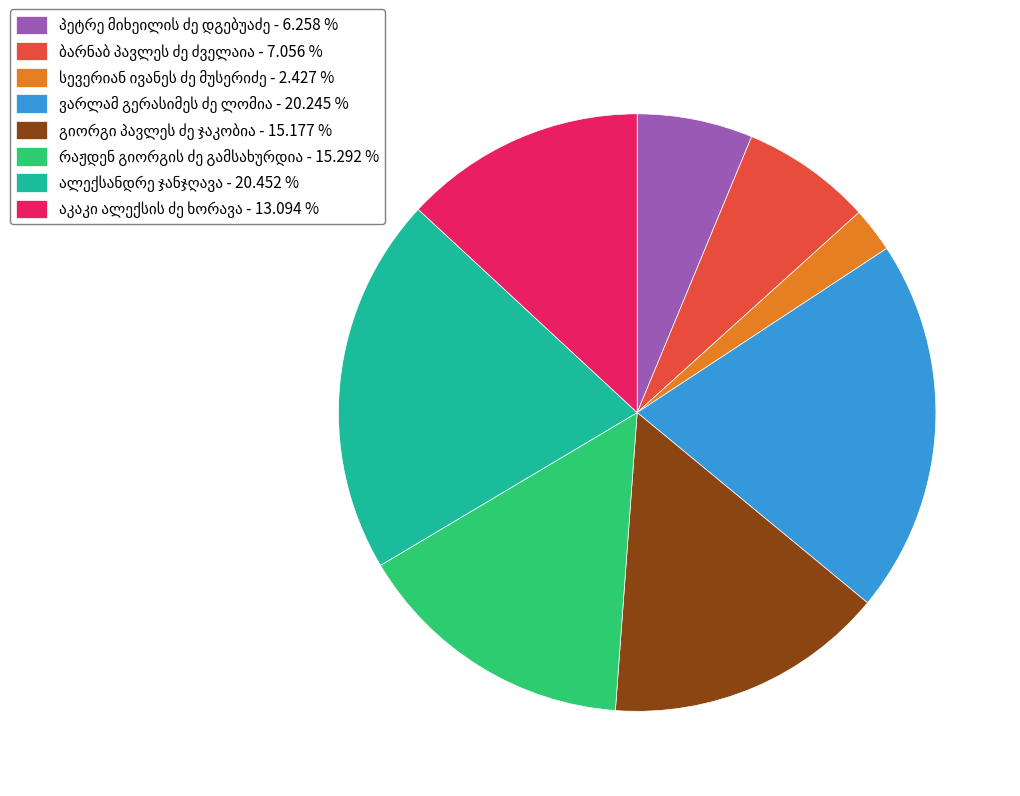

Is there any slice that represents more than half of the pie?

No